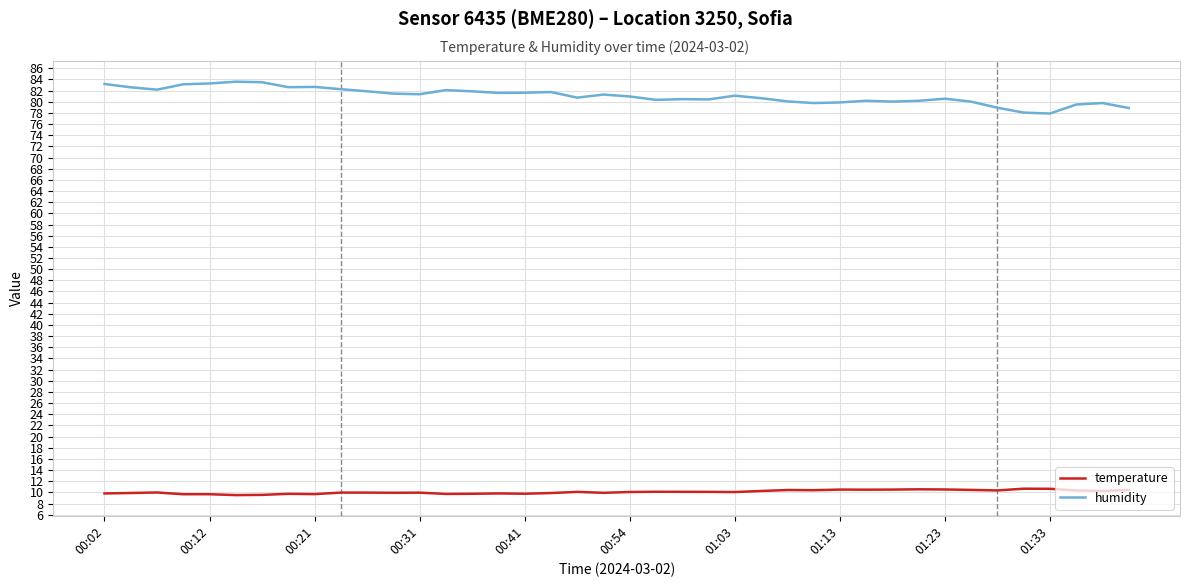

What is the highest value of the temperature series?

10.7